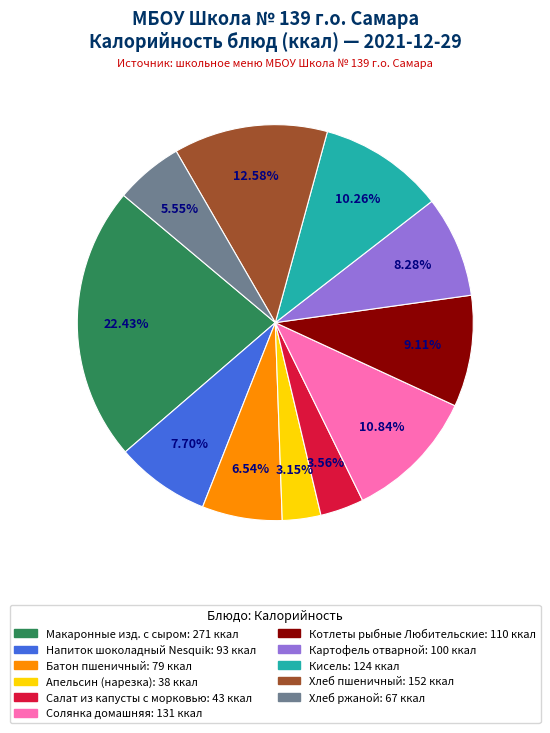

Count the number of slices in the pie.

11